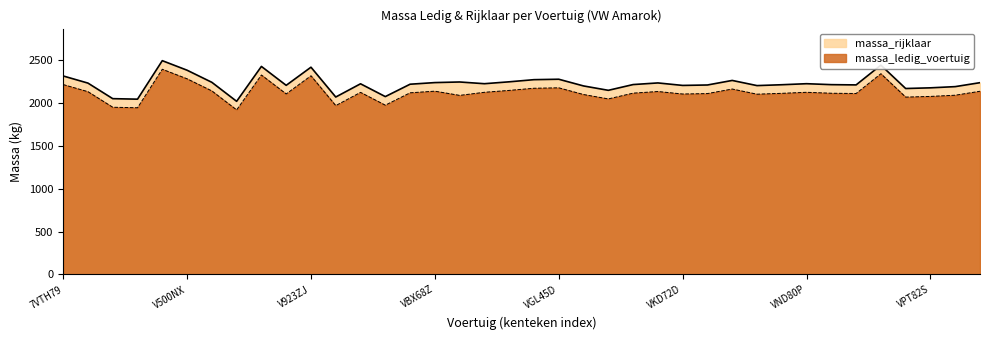

Which series changed the most between V384JD and V500NX?

massa_ledig_voertuig